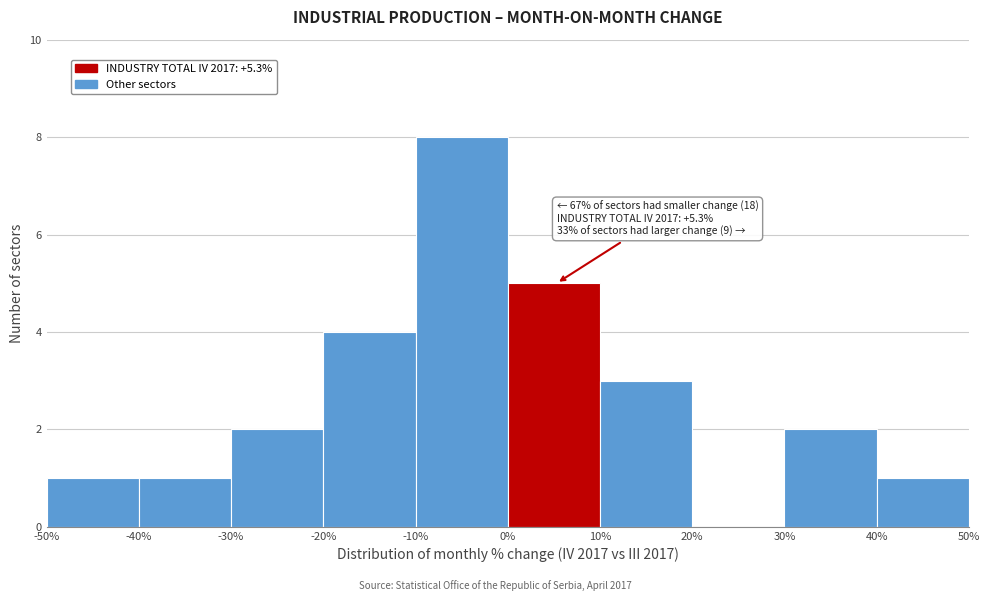

Over which range of the x-axis is the bar tallest?

-10% to 0%